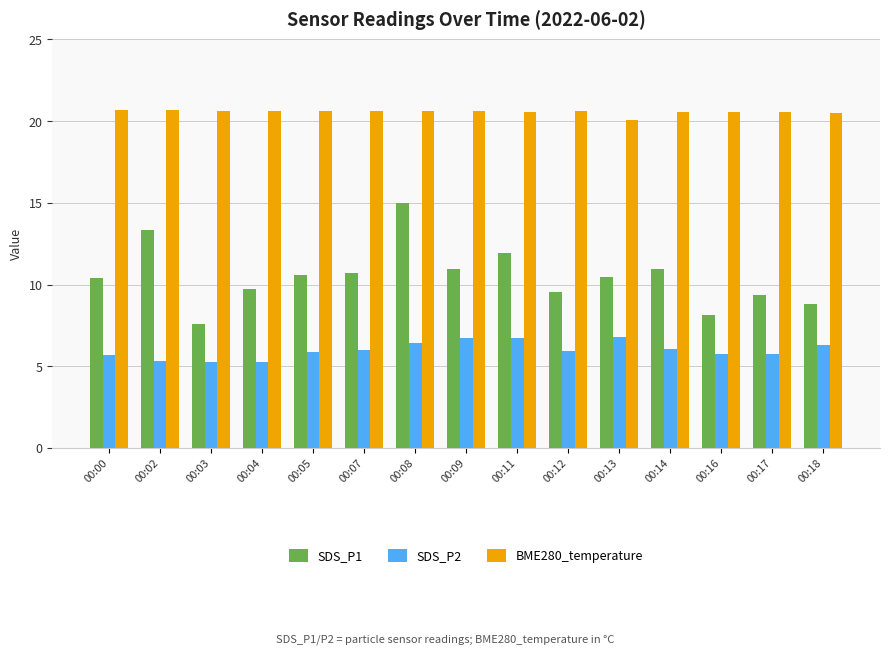

Rank the series by their average value, from highest to lowest.

BME280_temperature, SDS_P1, SDS_P2